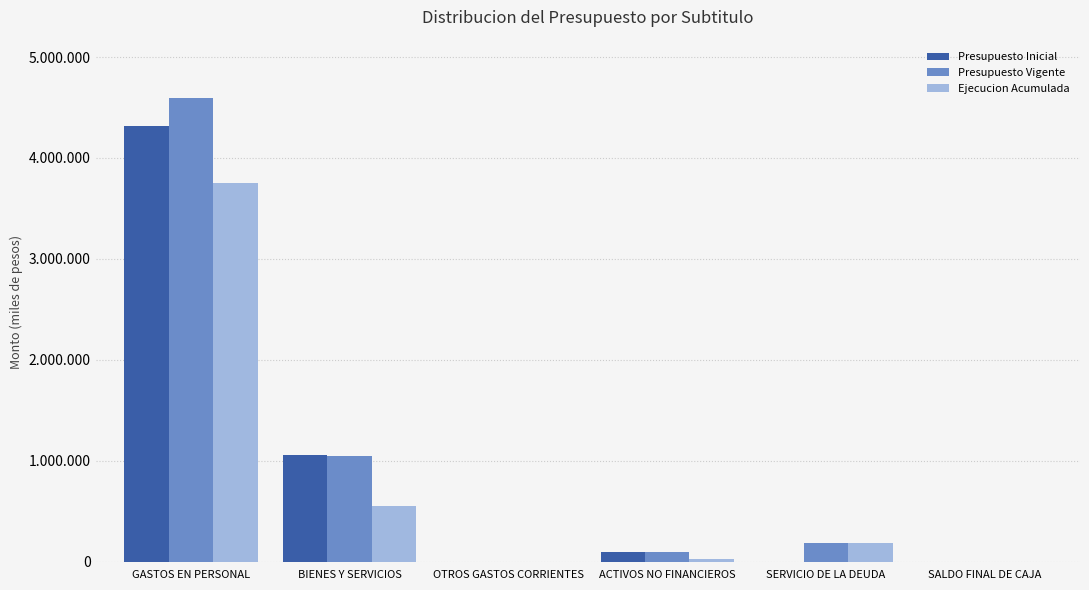

List the series in order of their overall mean, lowest first.

Ejecucion Acumulada, Presupuesto Inicial, Presupuesto Vigente